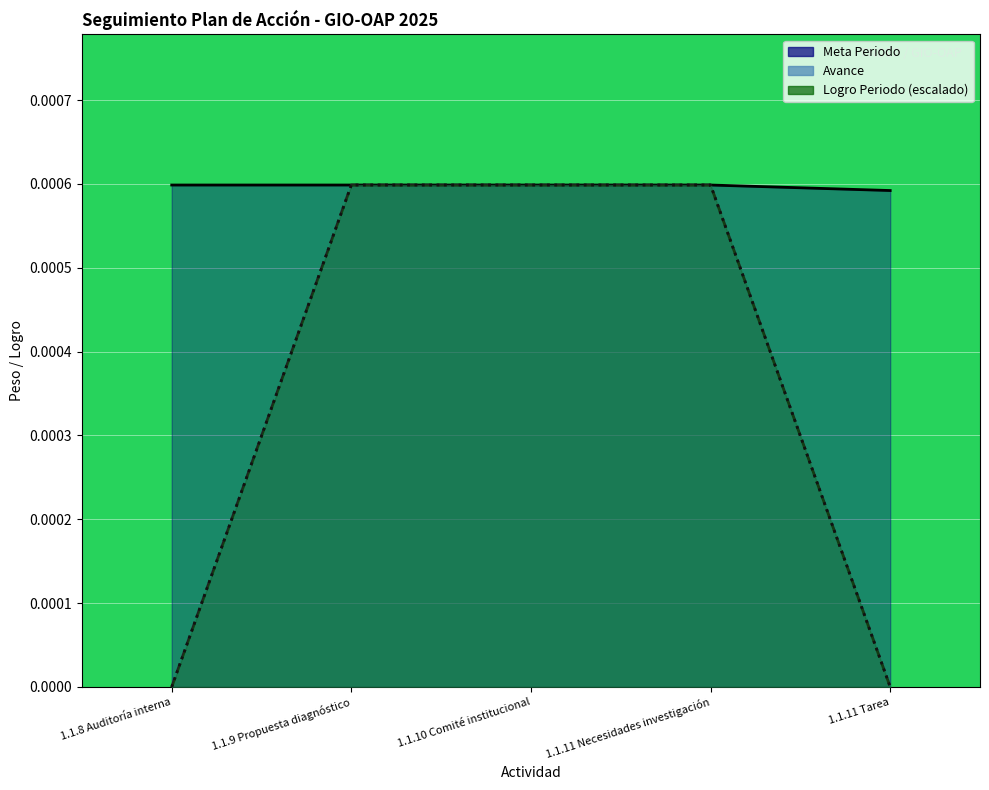

At which category does the chart reach its minimum across all series?

1.1.8 Auditoría interna